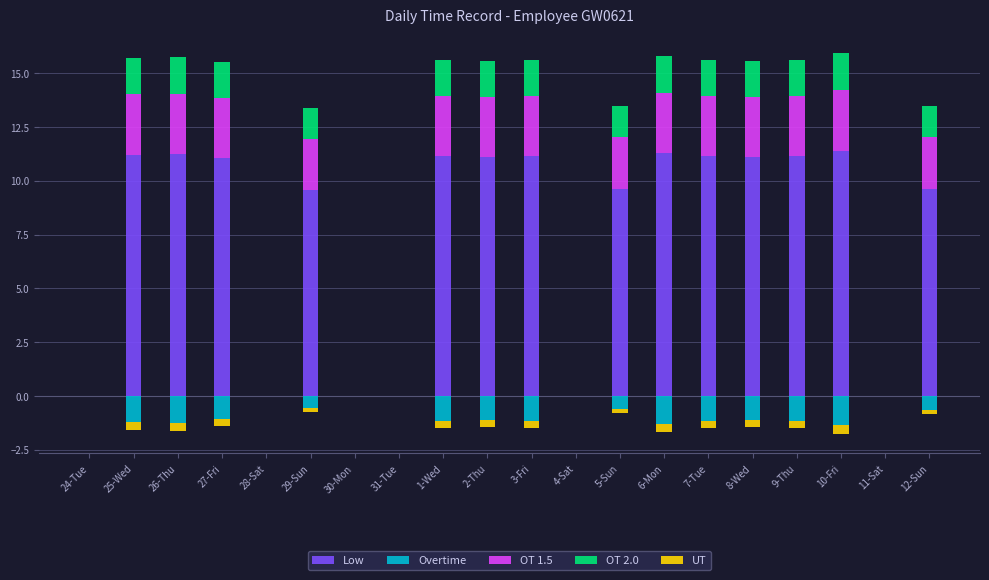

What are all the series names shown in the legend?

Low, Overtime, OT 1.5, OT 2.0, UT